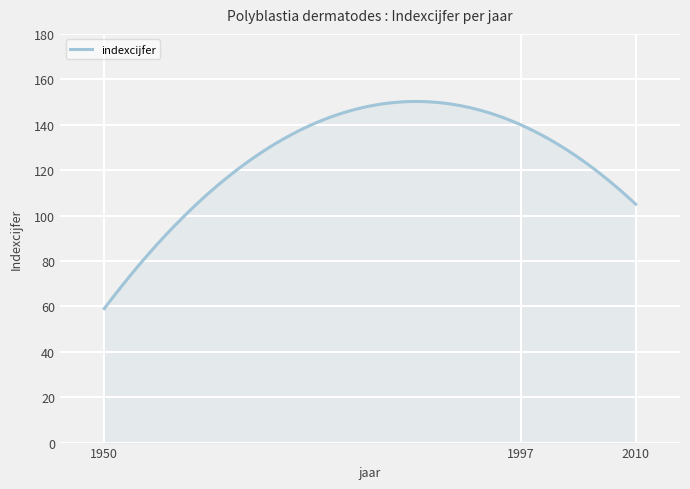

What is the difference between the maximum and second lowest values?

90.2